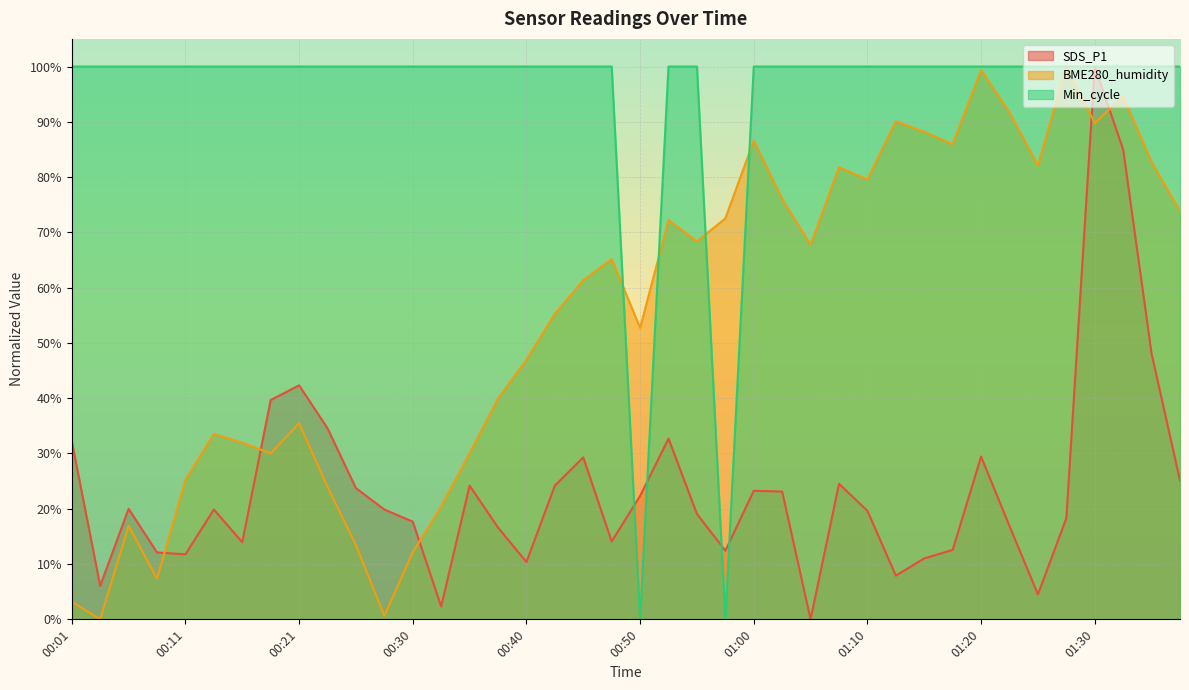

What are all the series names shown in the legend?

SDS_P1, BME280_humidity, Min_cycle